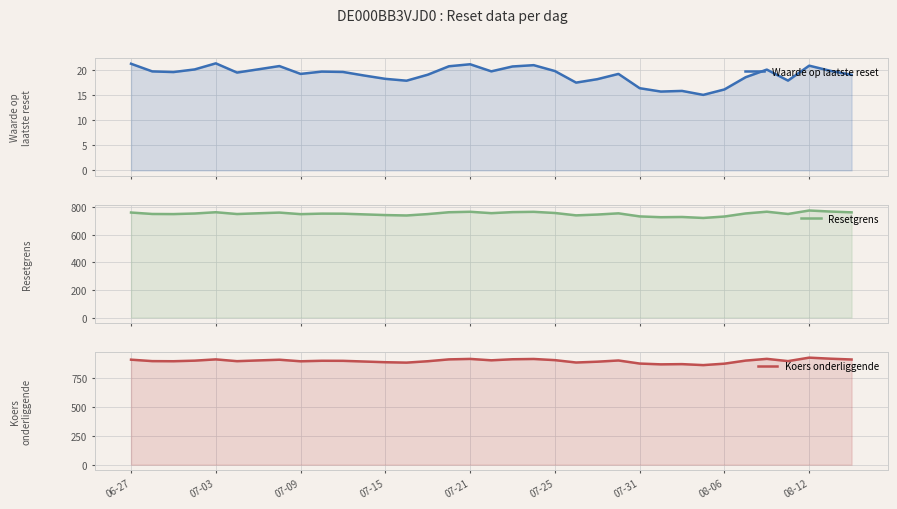

True or false: Koers onderliggende and Waarde op laatste reset cross at least once.

False